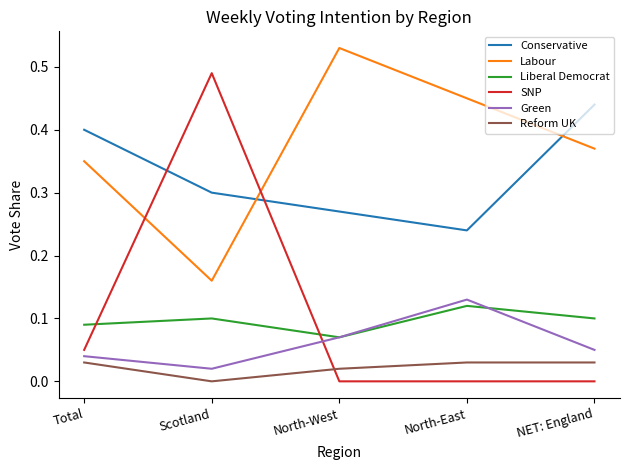

Which series has the widest spread of values?

SNP